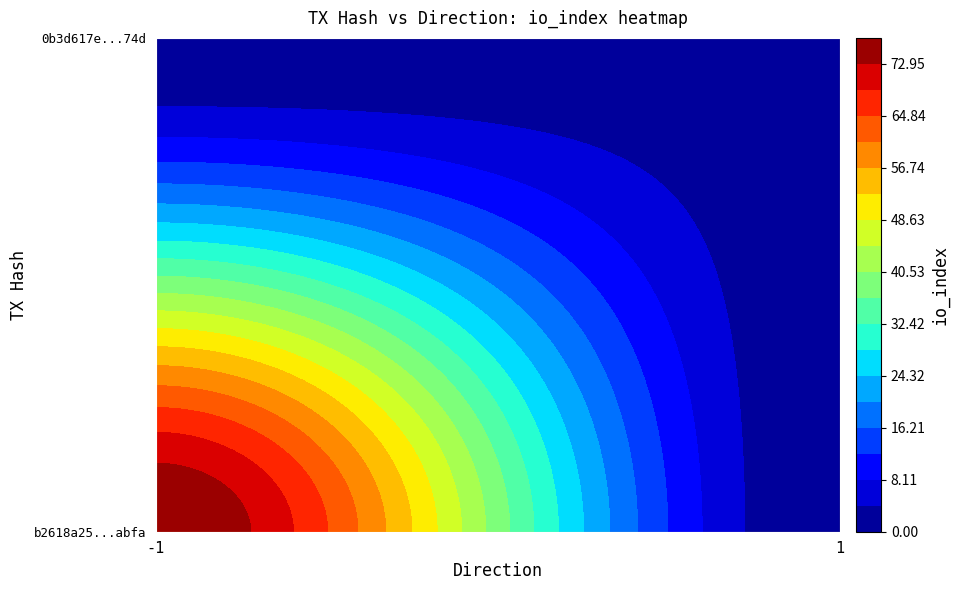

Rank the series at io_index from highest to lowest value.

b2618a25f2ea9d4bdc6fbd3e52b3bcb5ab5abfa, 0b3d617e9975f001ffa460e0fcb5f14057da74d